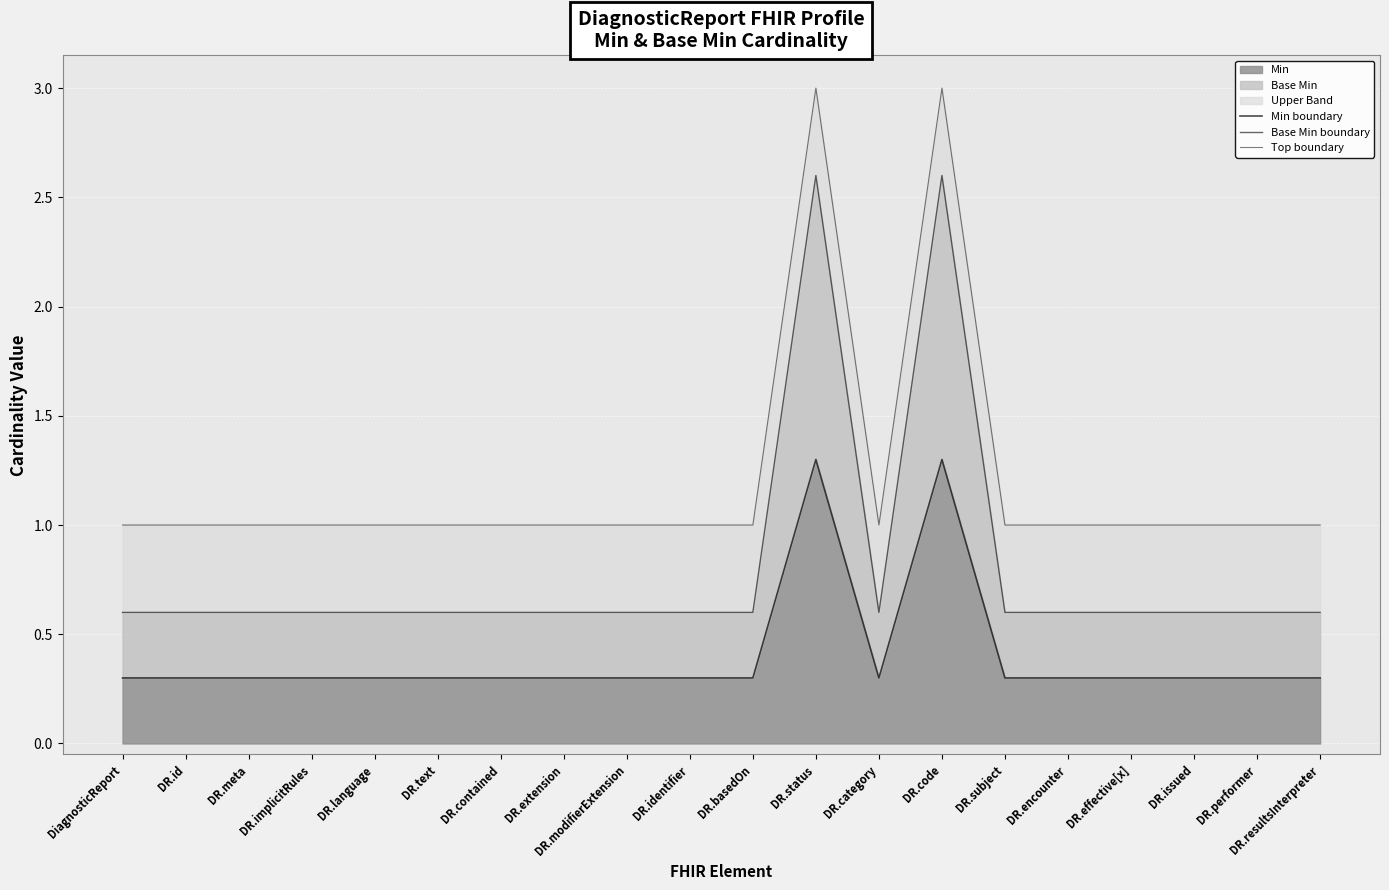

Which series has the widest spread of values?

Base Min boundary